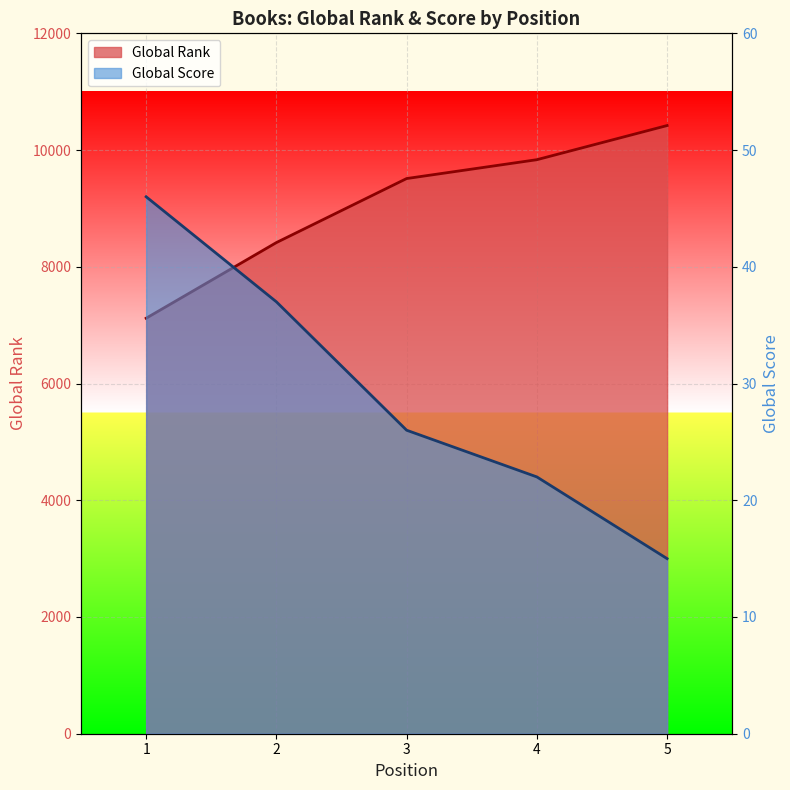

Where is Global Rank nearest to the value 8769?

2